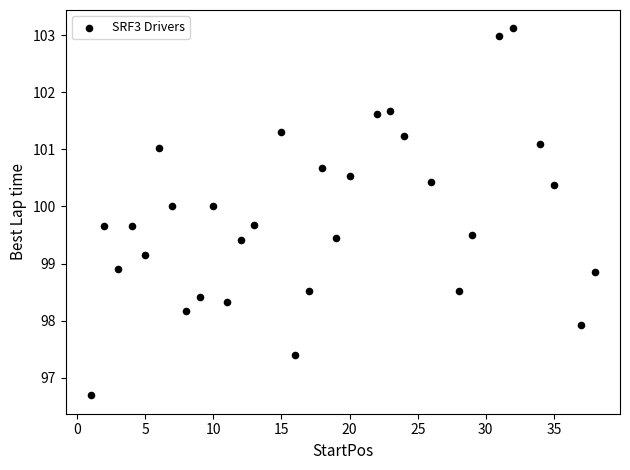

What is the range of X values (max minus min)?

37.0